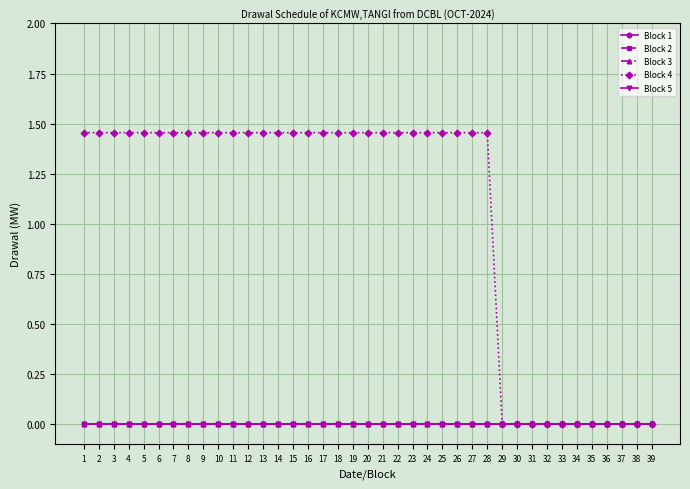

Is this an area chart (filled region under the line)?

No